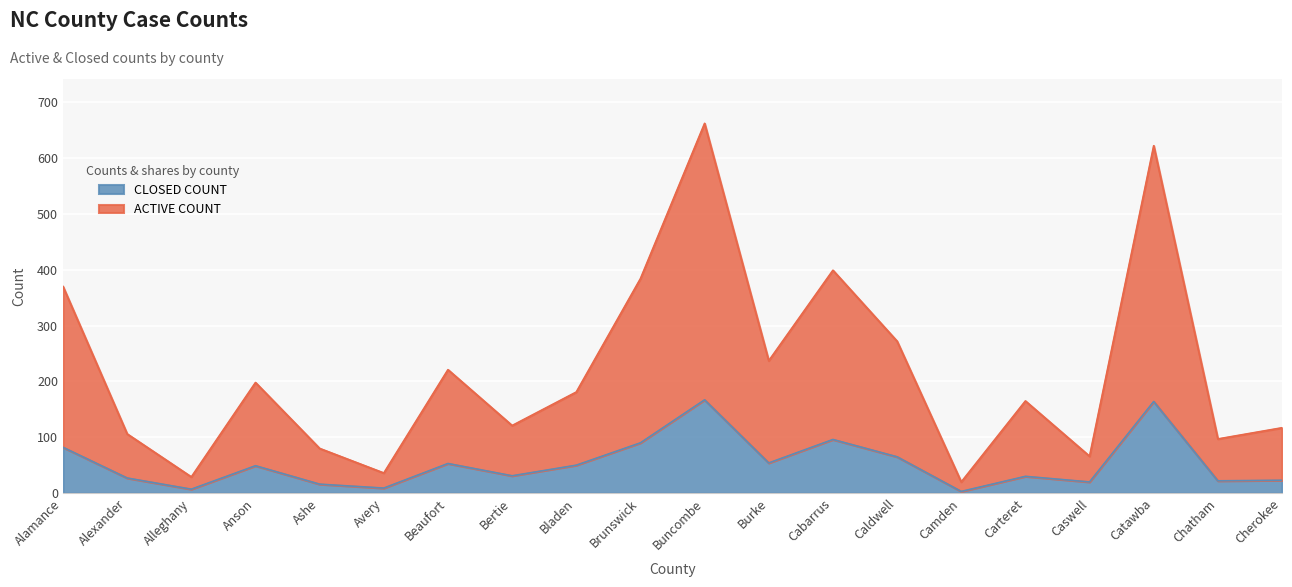

What is the sum of all CLOSED COUNT values?

1058